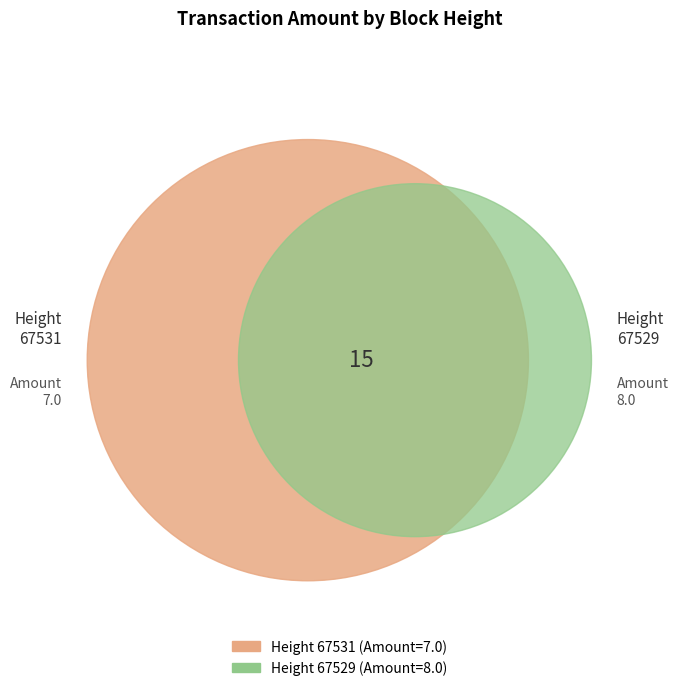

How many segments does this pie chart have?

2